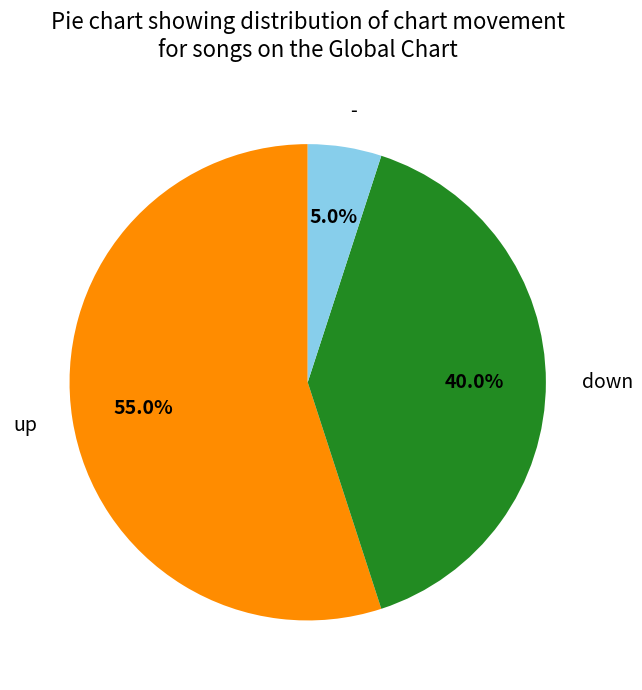

To the nearest percent, what portion does up represent?

55%